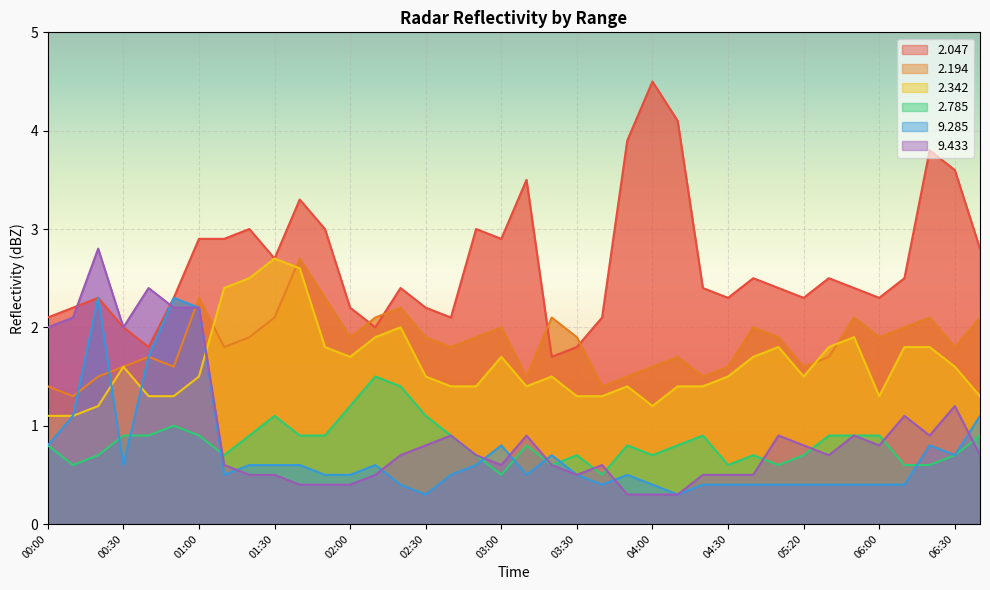

Between which two adjacent categories do 9.433 and 9.285 first intersect?

00:40 and 00:50